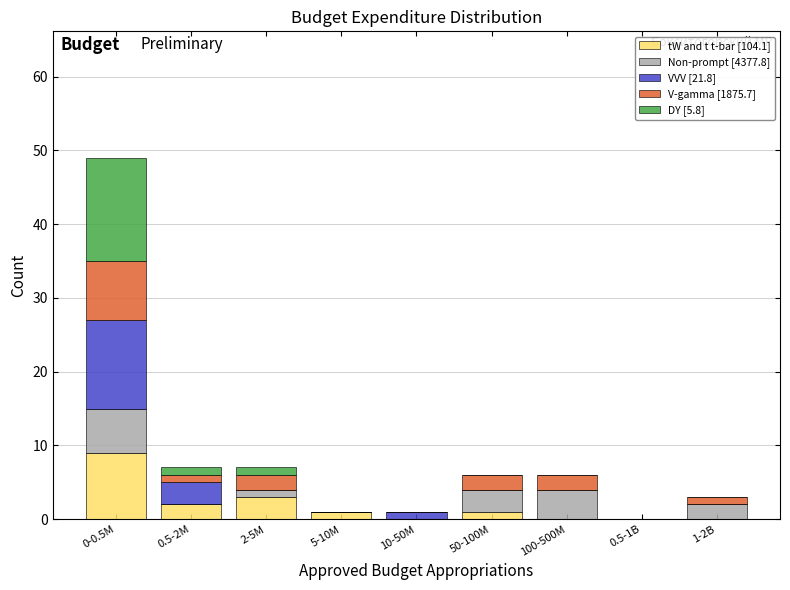

What is the highest value of the tW and t t-bar [104.1] series?

9